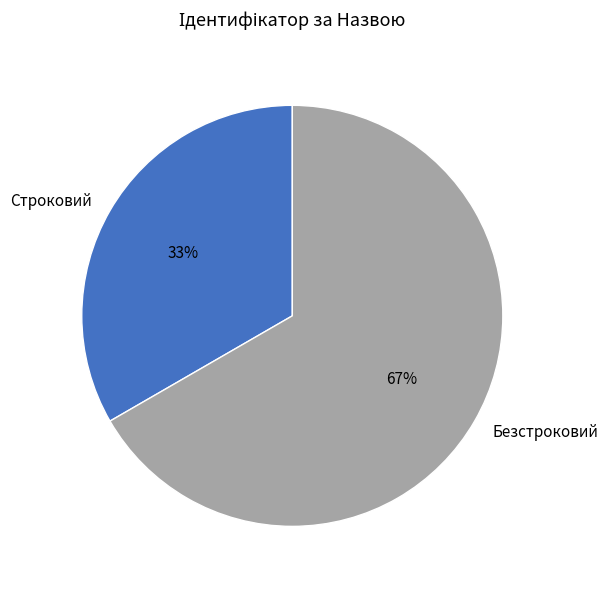

To the nearest percent, what is the average slice percentage?

50%